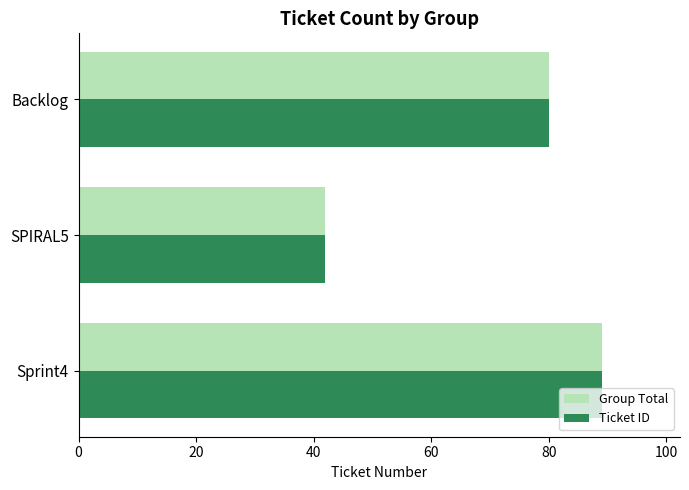

What is the difference between the maximum and minimum values in the Ticket ID series?

47